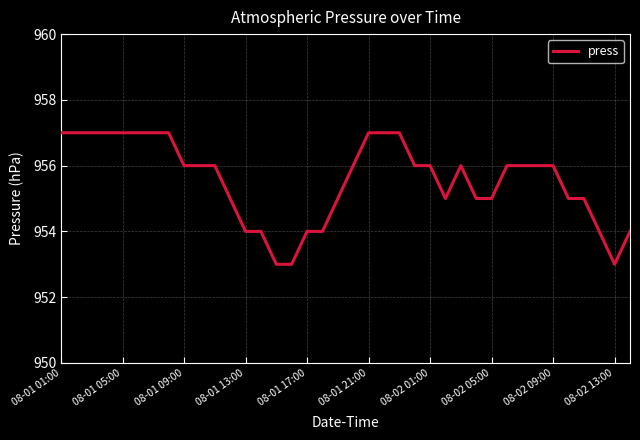

What is the minimum value shown in the chart?

953